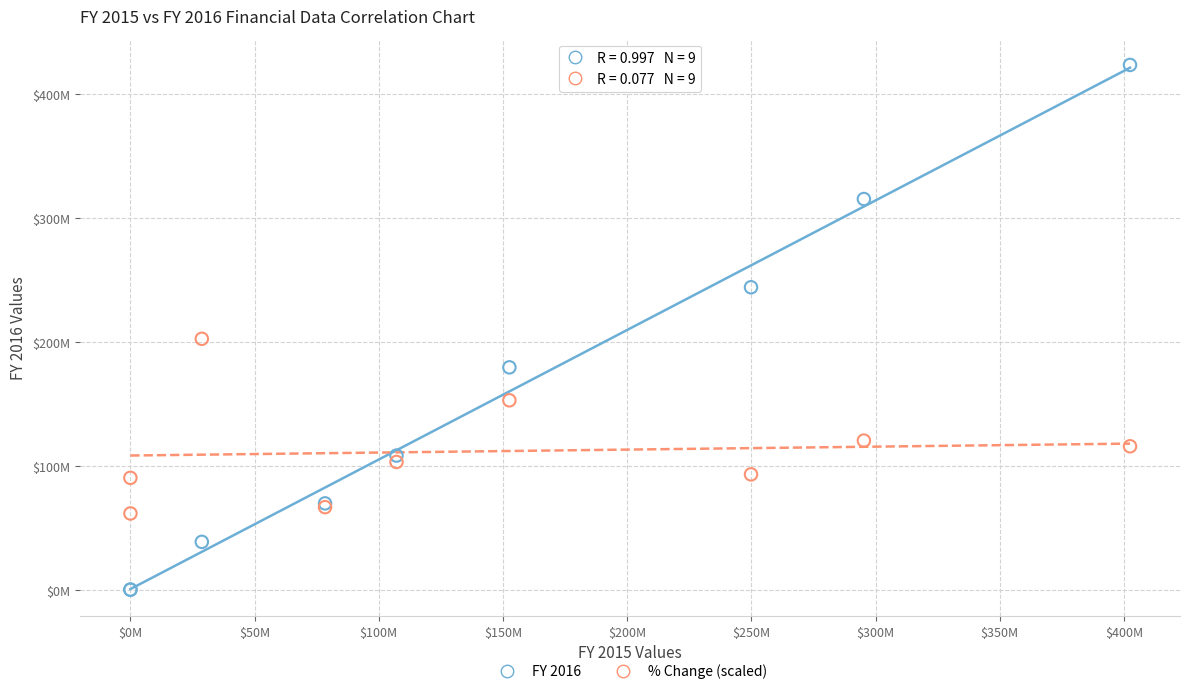

Which series reaches the maximum Y coordinate?

FY 2016